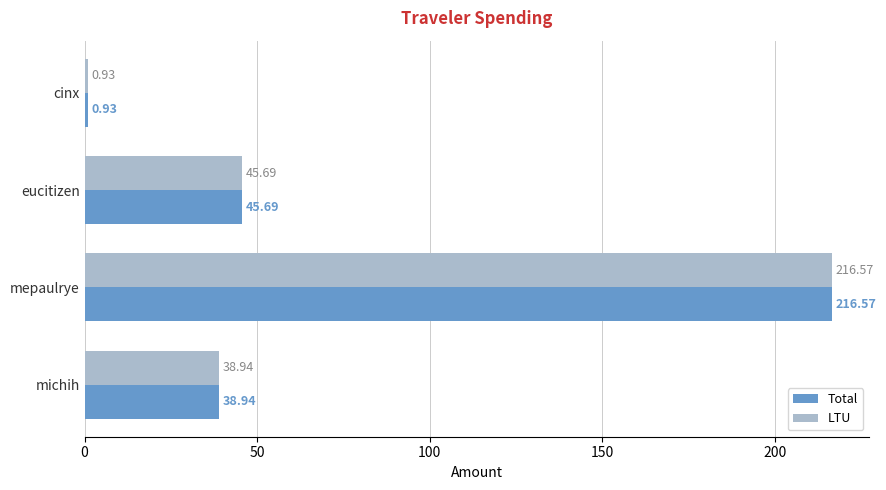

What are all the series names shown in the legend?

Total, LTU